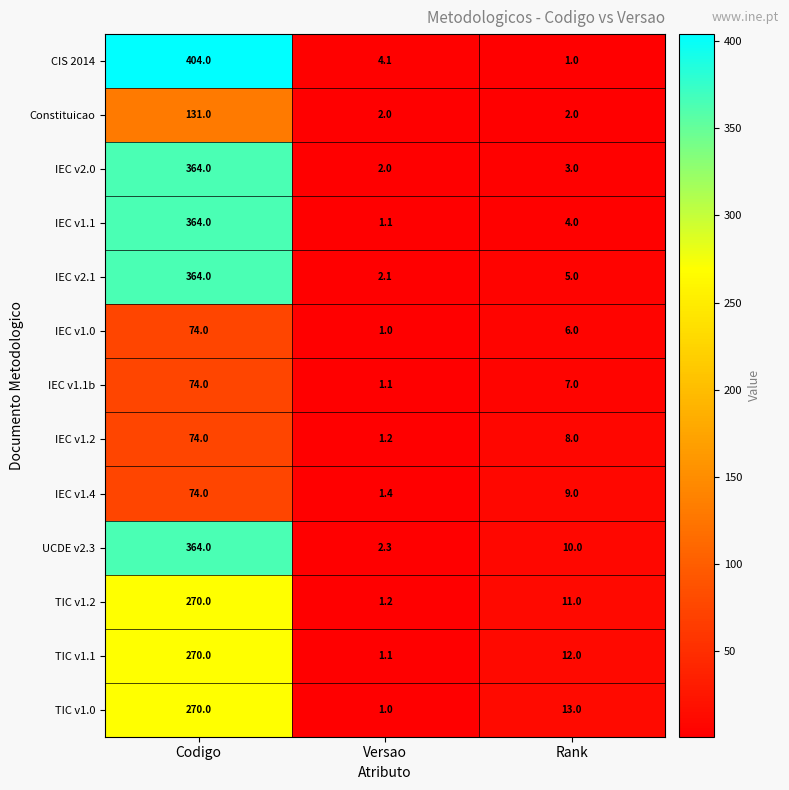

At which label is IEC v1.0 closest to 37?

Rank